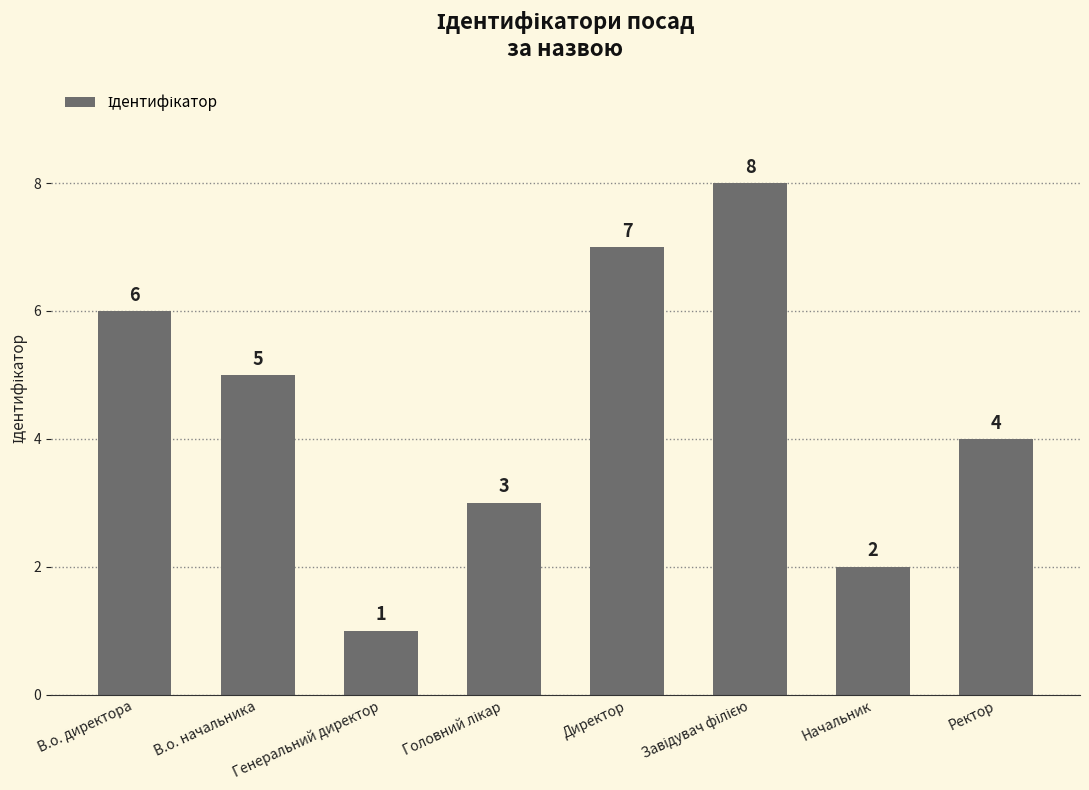

How many bars are there in total?

8